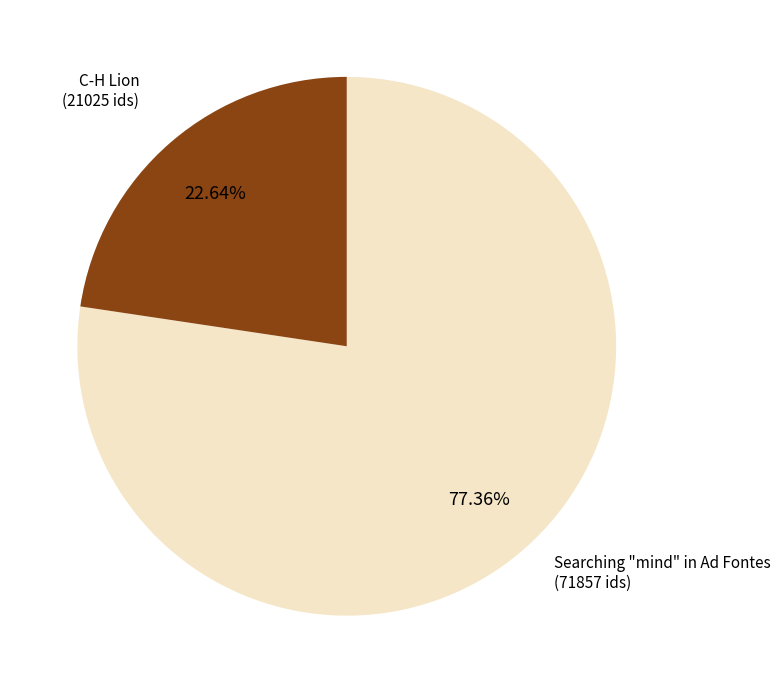

Rank the categories by value from lowest to highest.

C-H Lion, Searching "mind" in Ad Fontes